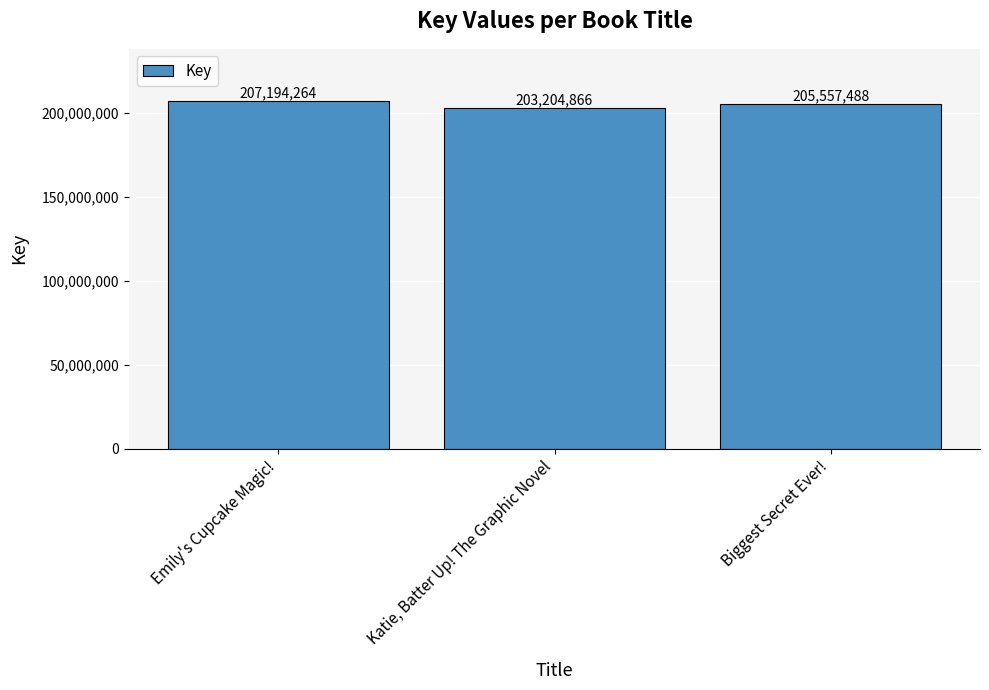

True or false: the data shows 285780157 at Emily's Cupcake Magic!.

False